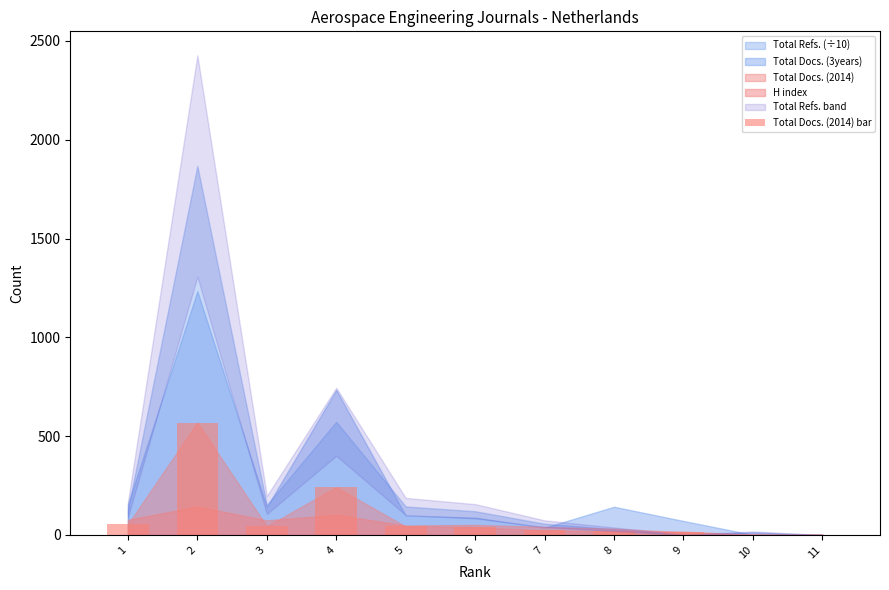

What is the maximum value shown in the chart?

569